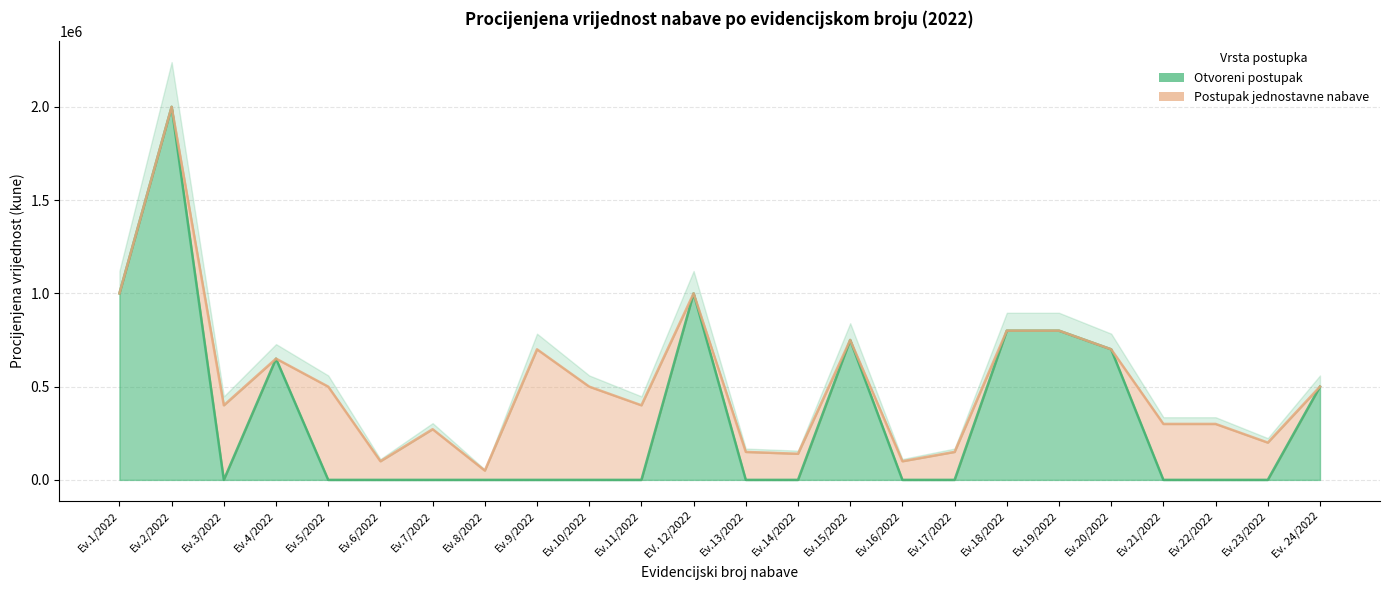

Which label corresponds to the largest value in the chart?

Ev.2/2022